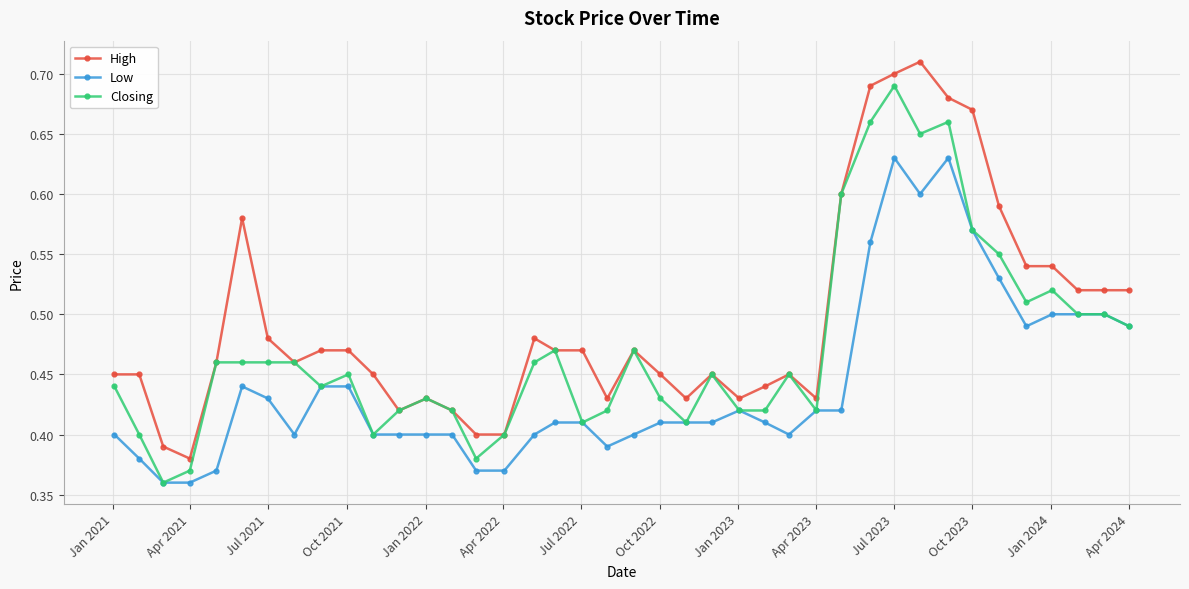

True or false: Low has more than 0 points higher than both neighbors.

True